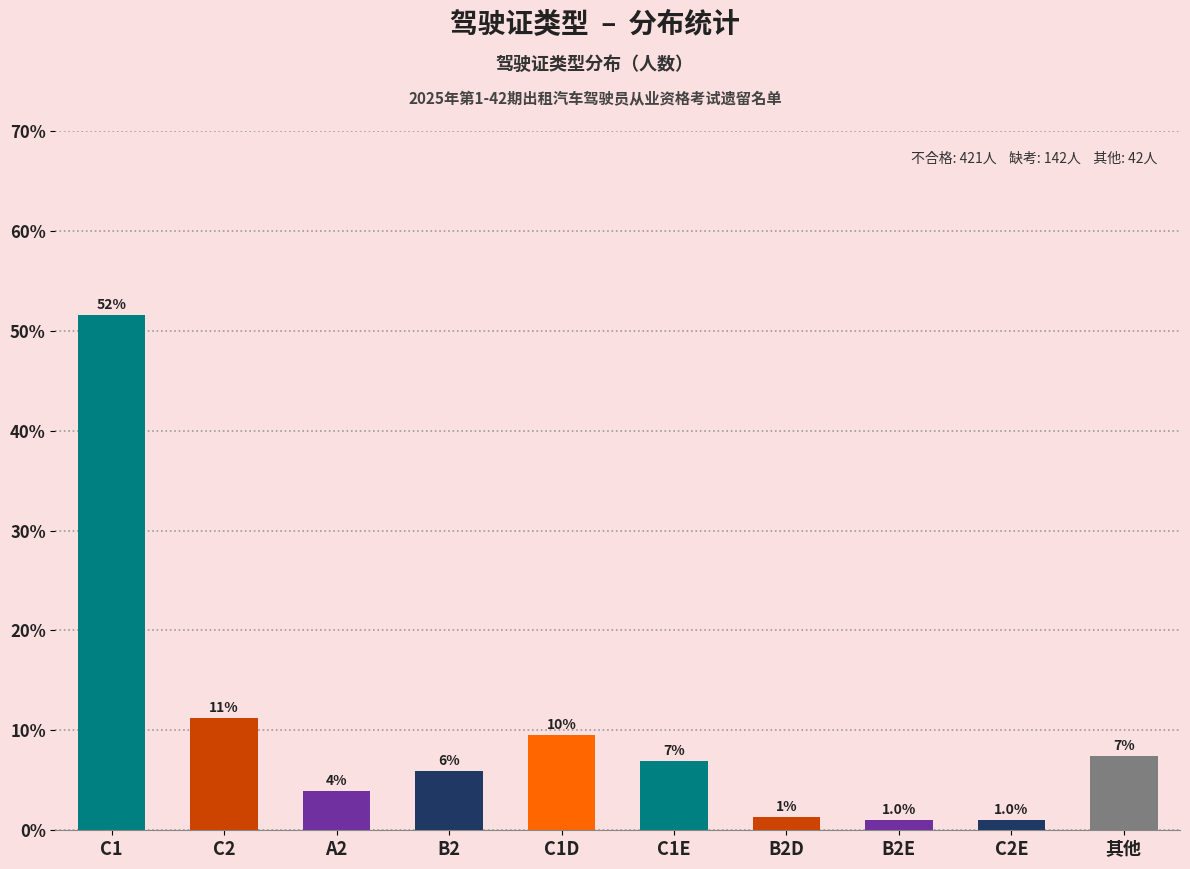

Between C2 and A2, which is larger?

C2